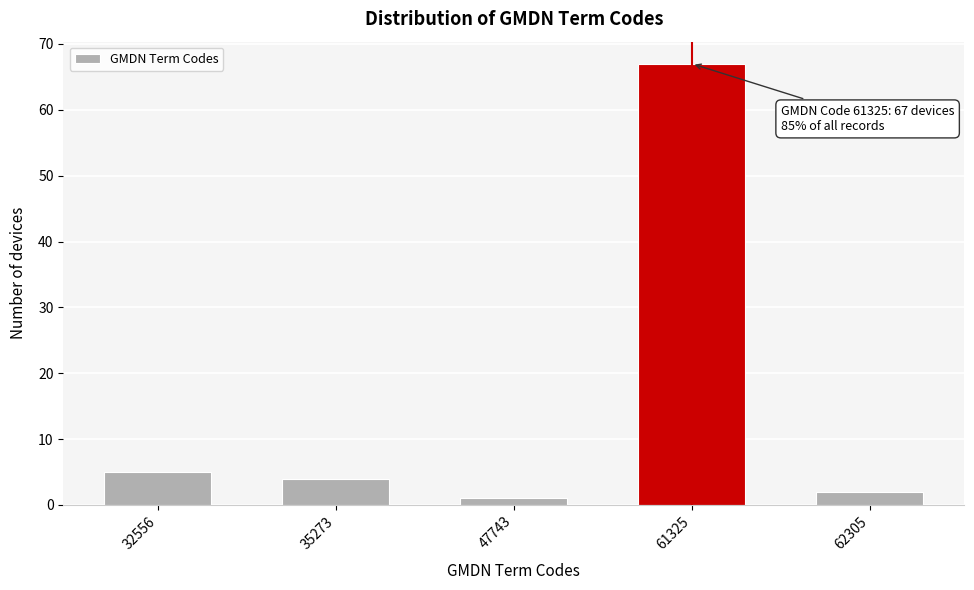

Reading left to right, transcribe all the data shown in this chart.

32556=5	35273=4	47743=1	61325=67	62305=2